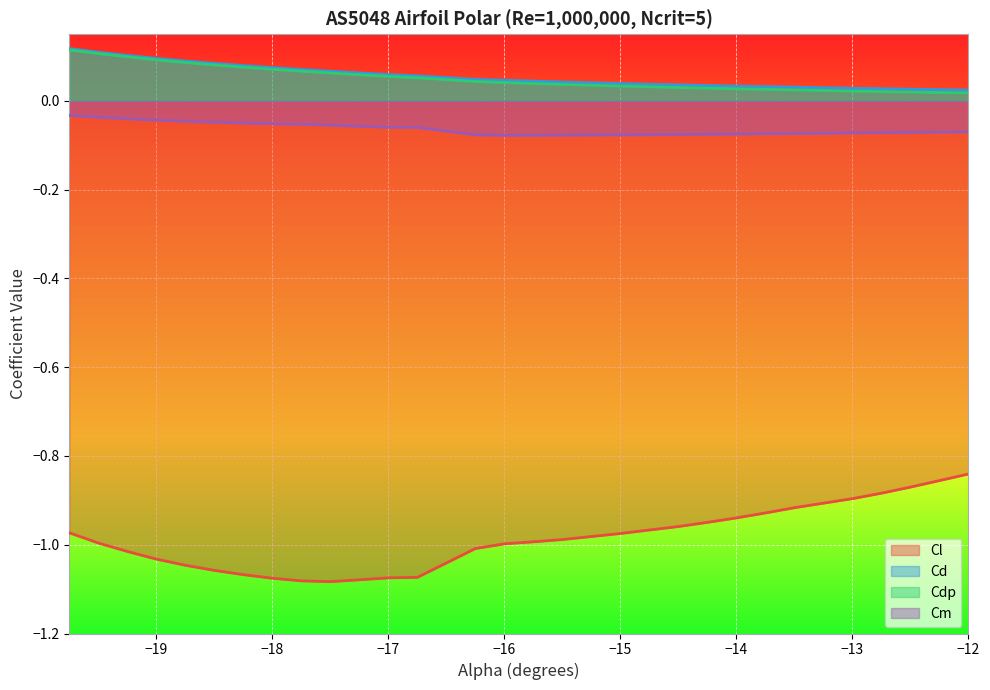

Is the value of Cm at −19 greater than the value of Cdp at −15?

No